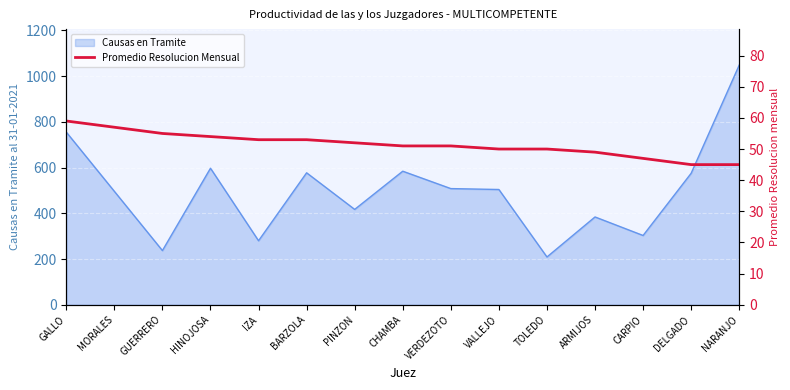

What position from the left is DELGADO?

14